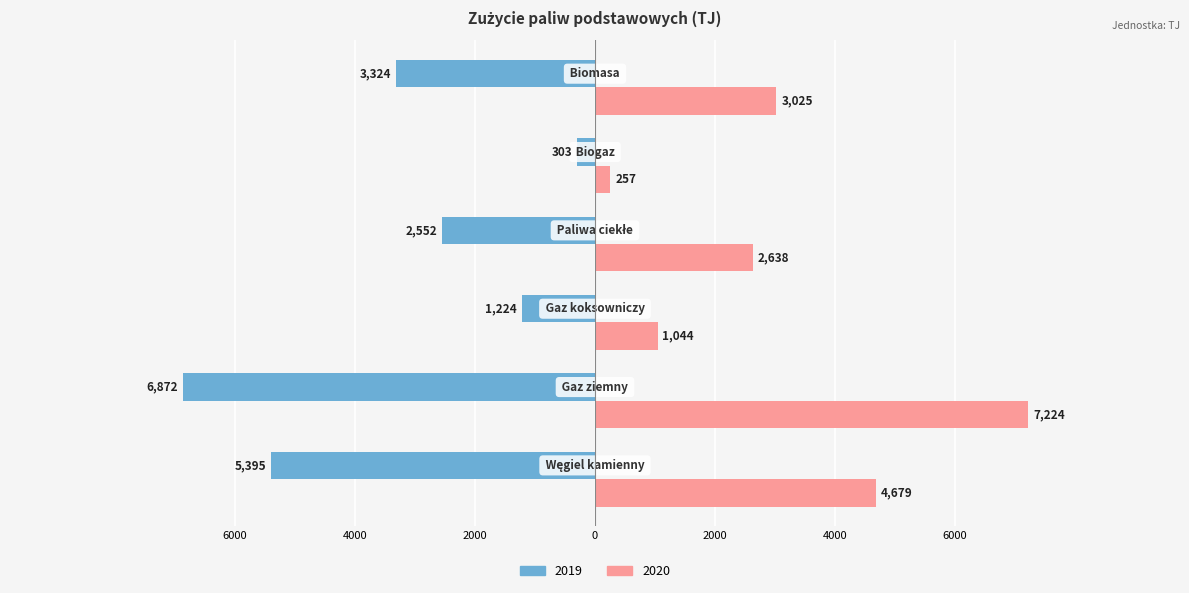

What are all the series names shown in the legend?

2019, 2020